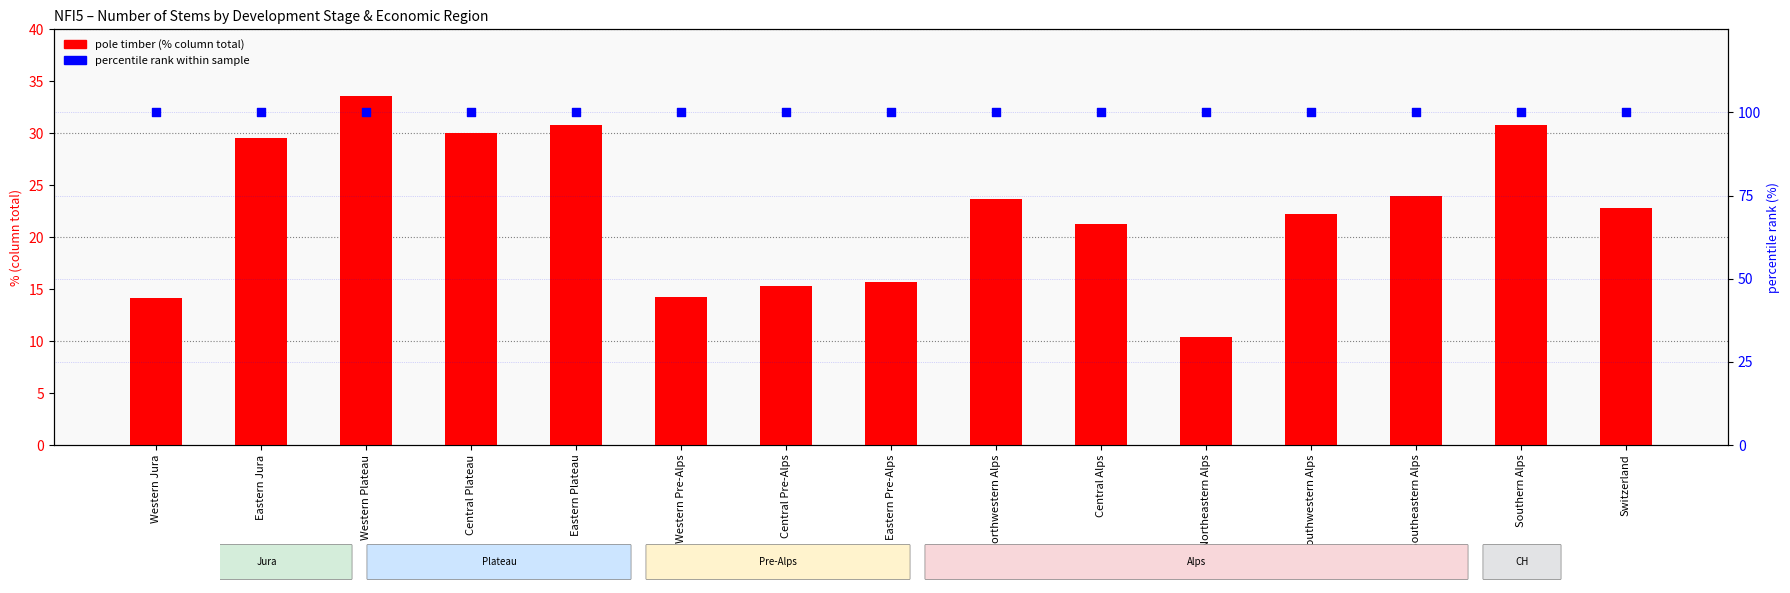

Which series has the largest total across all categories?

percentile rank within sample